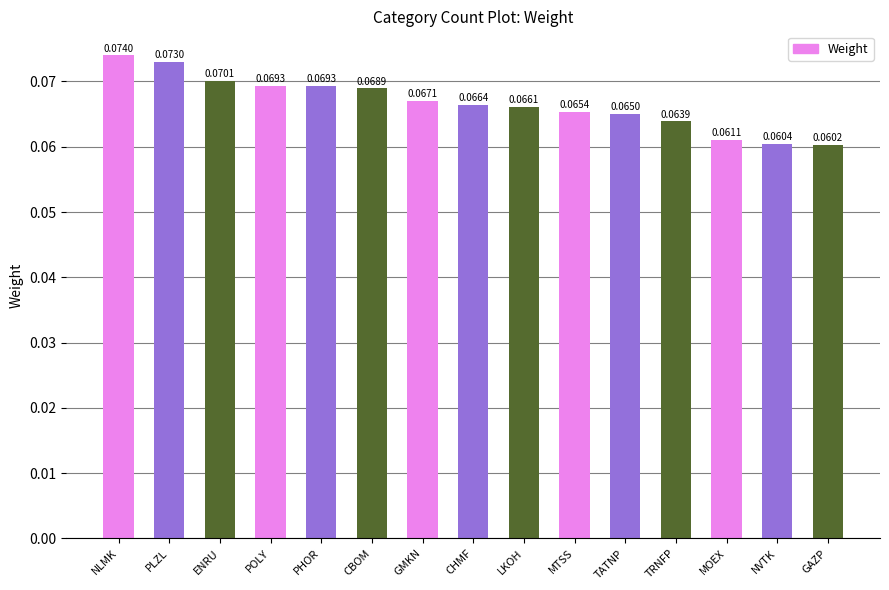

Which label corresponds to the largest value in the chart?

NLMK